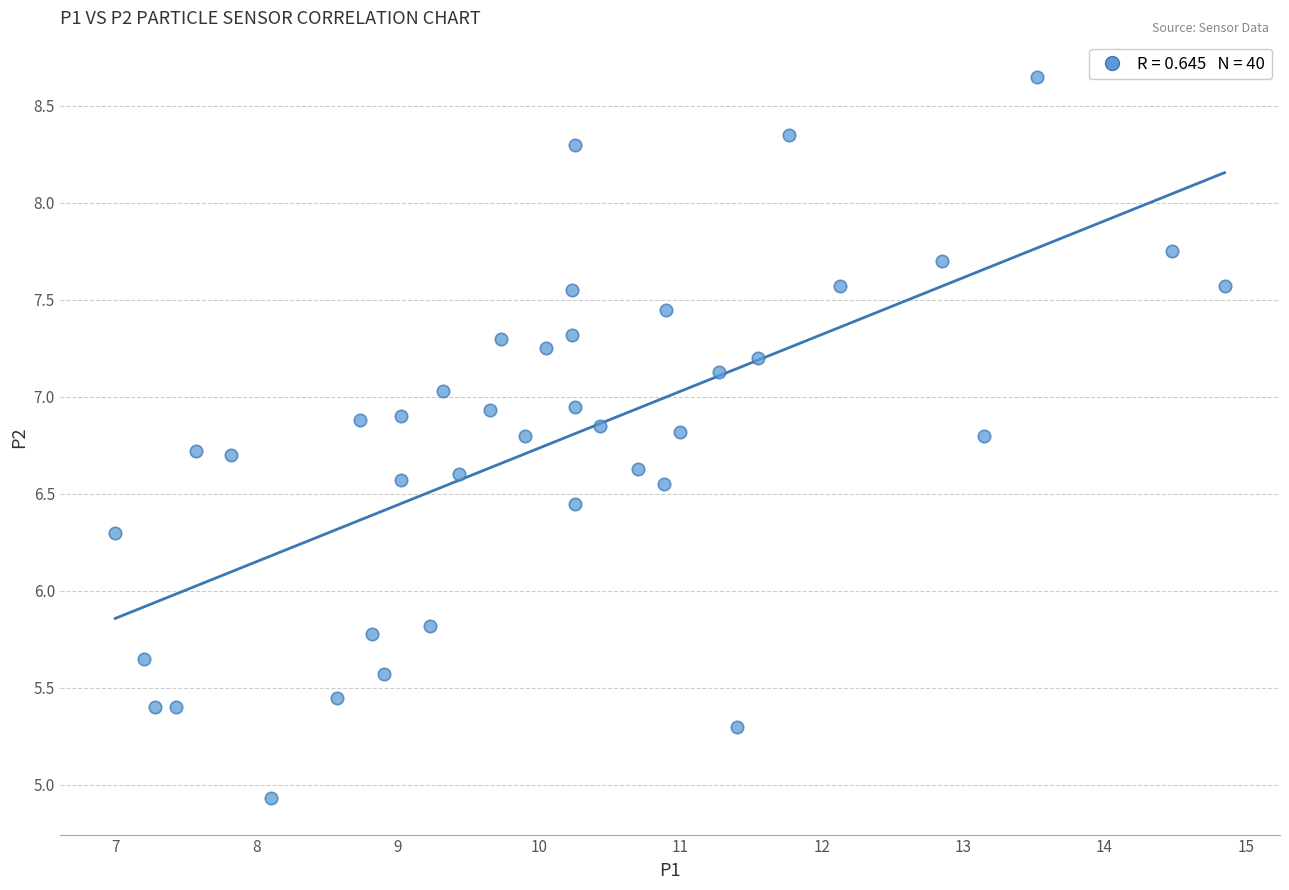

What is the range of Y values (max minus min)?

3.7